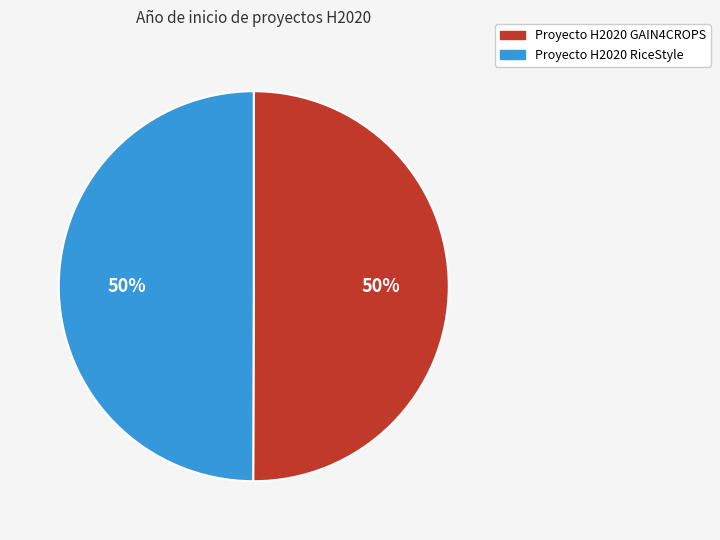

To the nearest percent, what is the combined percentage of Proyecto H2020 RiceStyle and Proyecto H2020 GAIN4CROPS?

100%